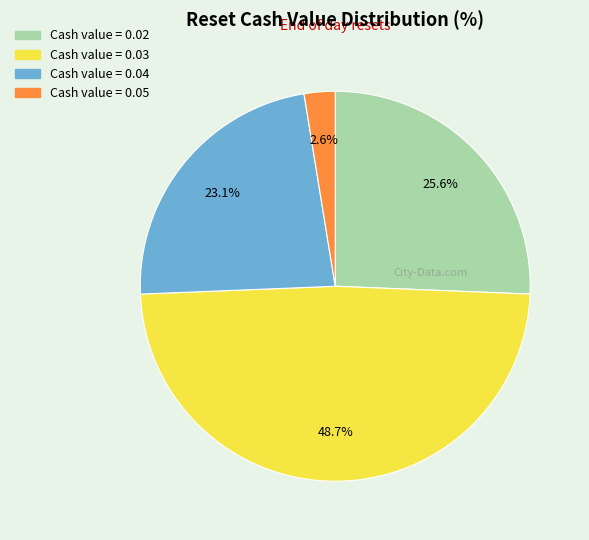

Is there a majority slice in this chart?

No